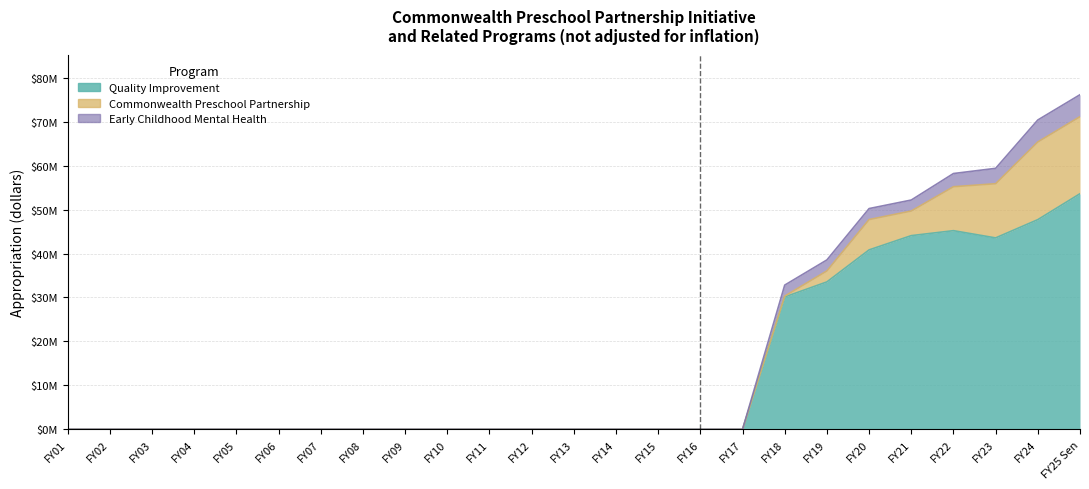

Is the value of Quality Improvement at FY23 greater than the value of Early Childhood Mental Health at FY12?

Yes